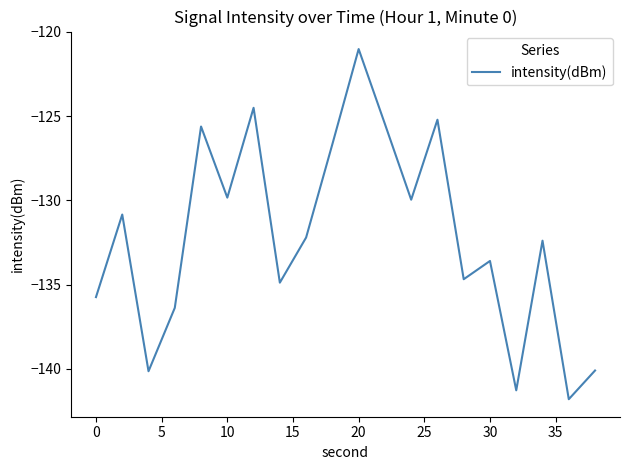

What is the difference between the maximum and minimum values?

20.8